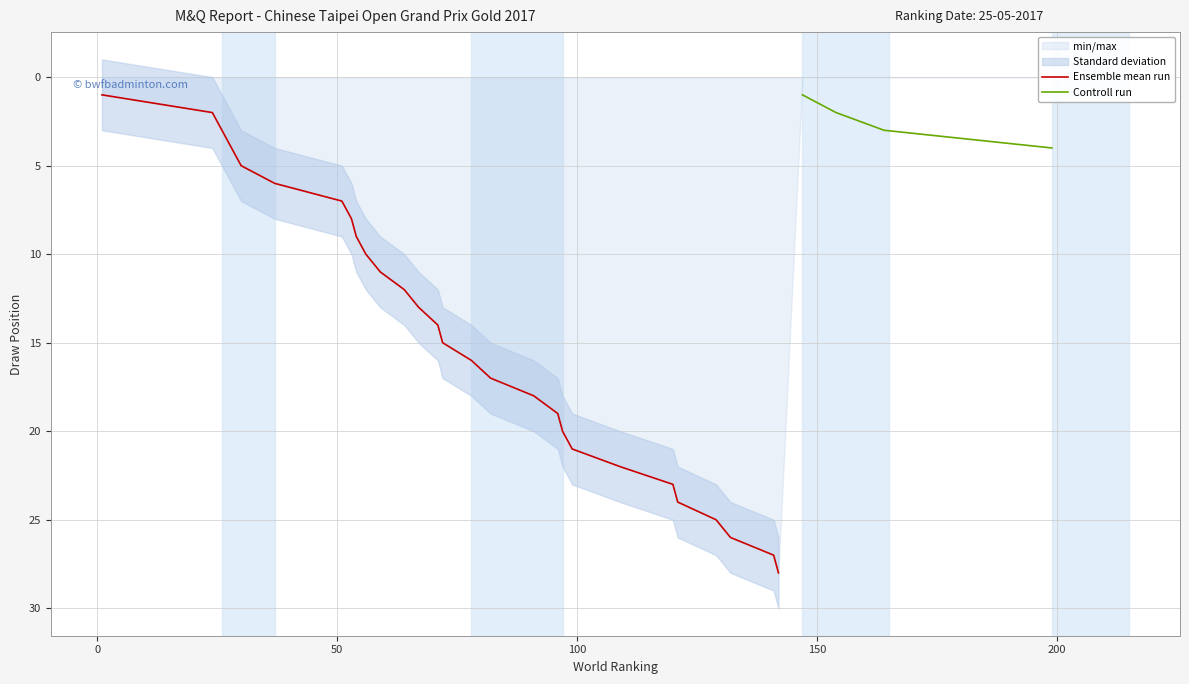

Which series has the widest spread of values?

Ensemble mean run